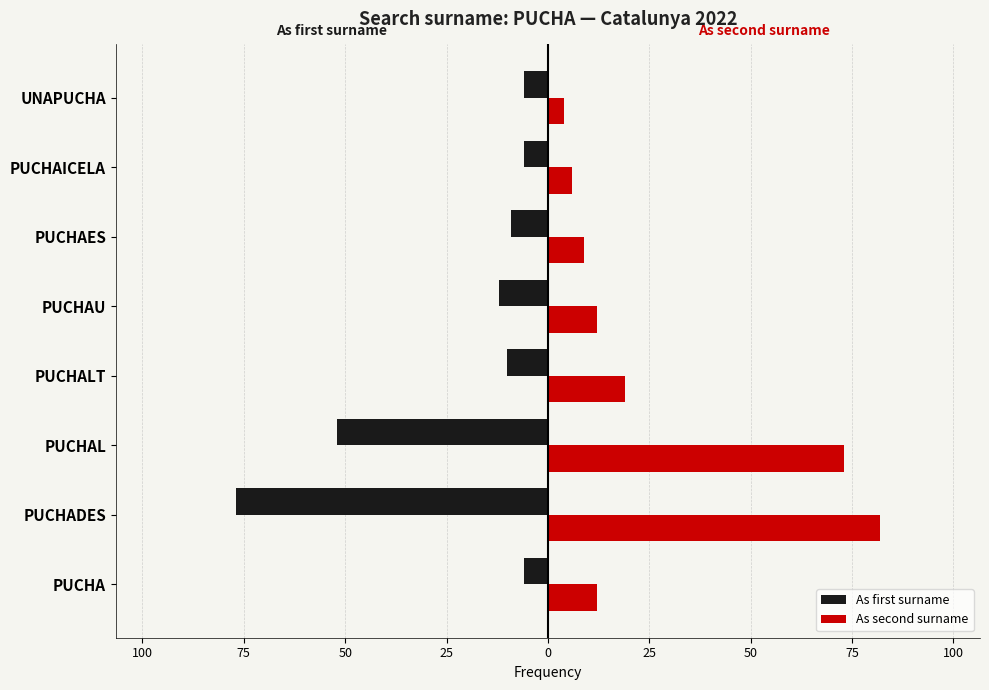

What is the difference between the second highest and second lowest values in the As second surname series?

67